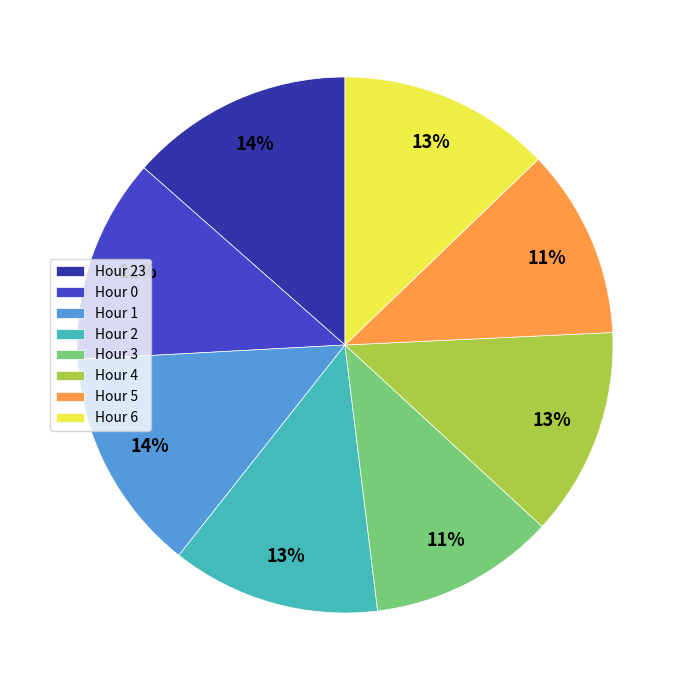

What is the ratio of the value at Hour 4 to the value at Hour 23?

0.9